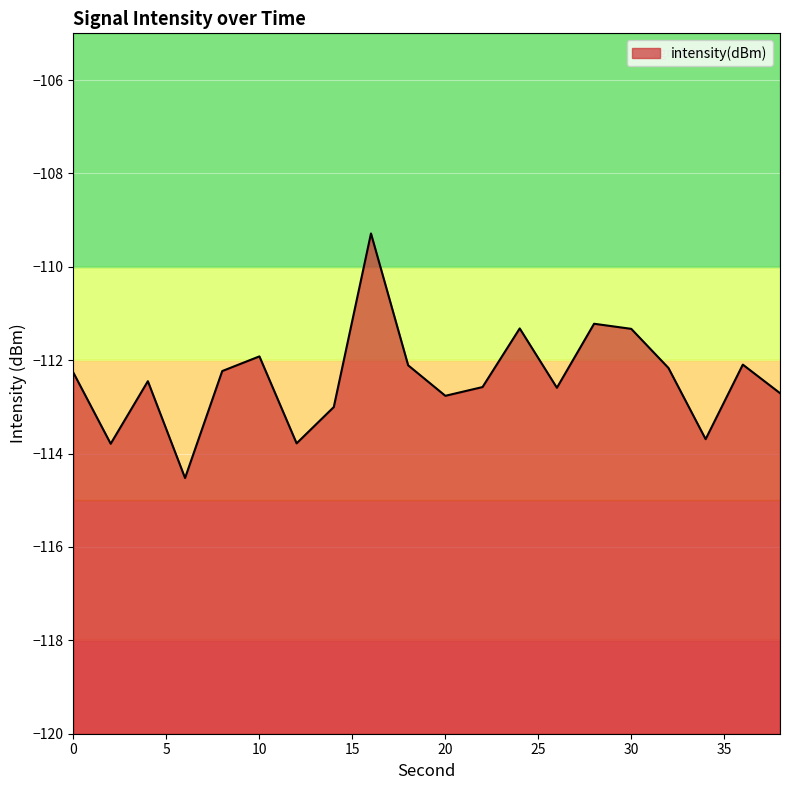

What is the sum of the values at 28 and 18?

-223.3